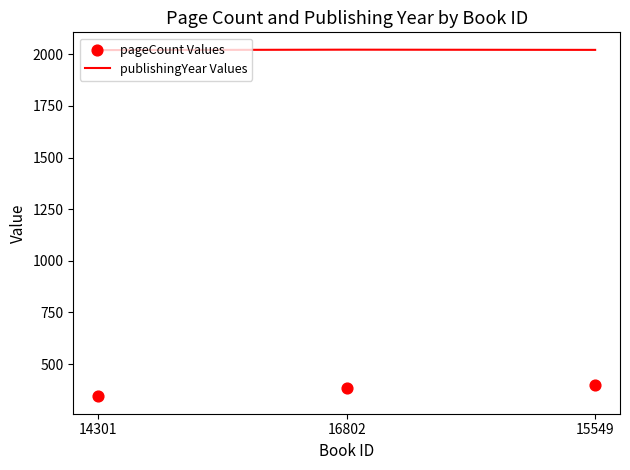

What are all the series names shown in the legend?

publishingYear Values, pageCount Values